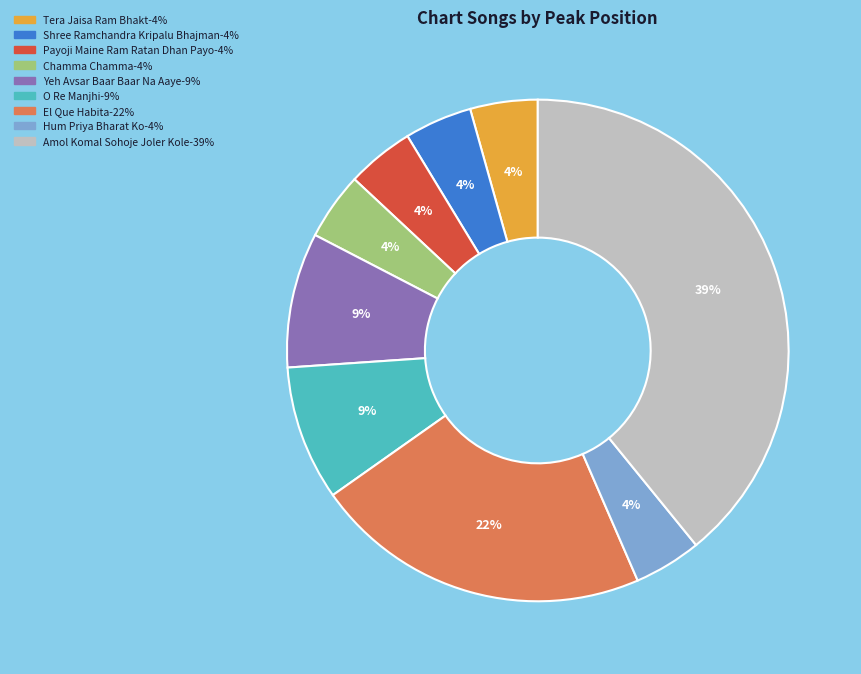

Which slice is the largest?

Amol Komal Sohoje Joler Kole